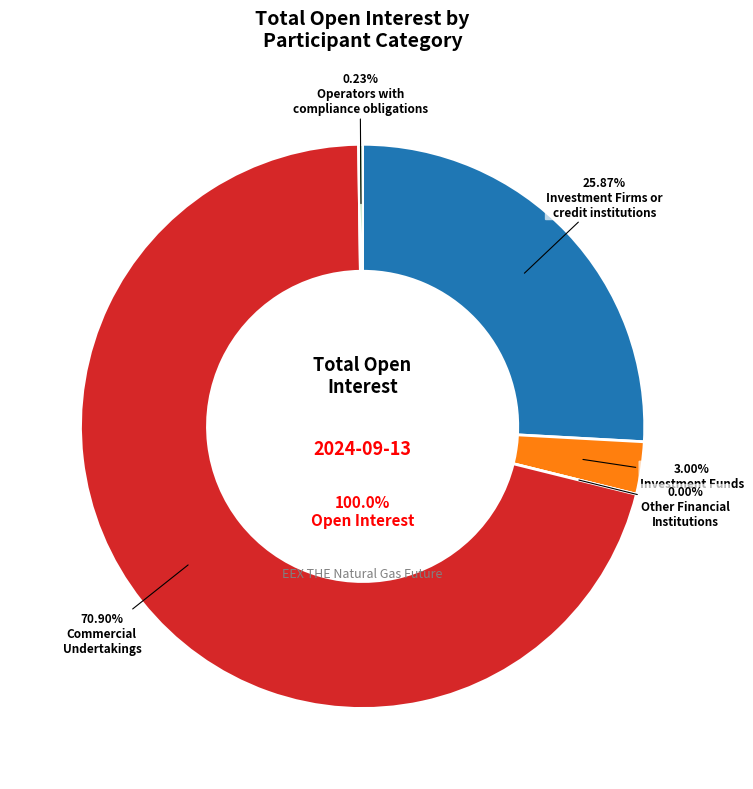

Which category accounts for the majority?

Commercial Undertakings